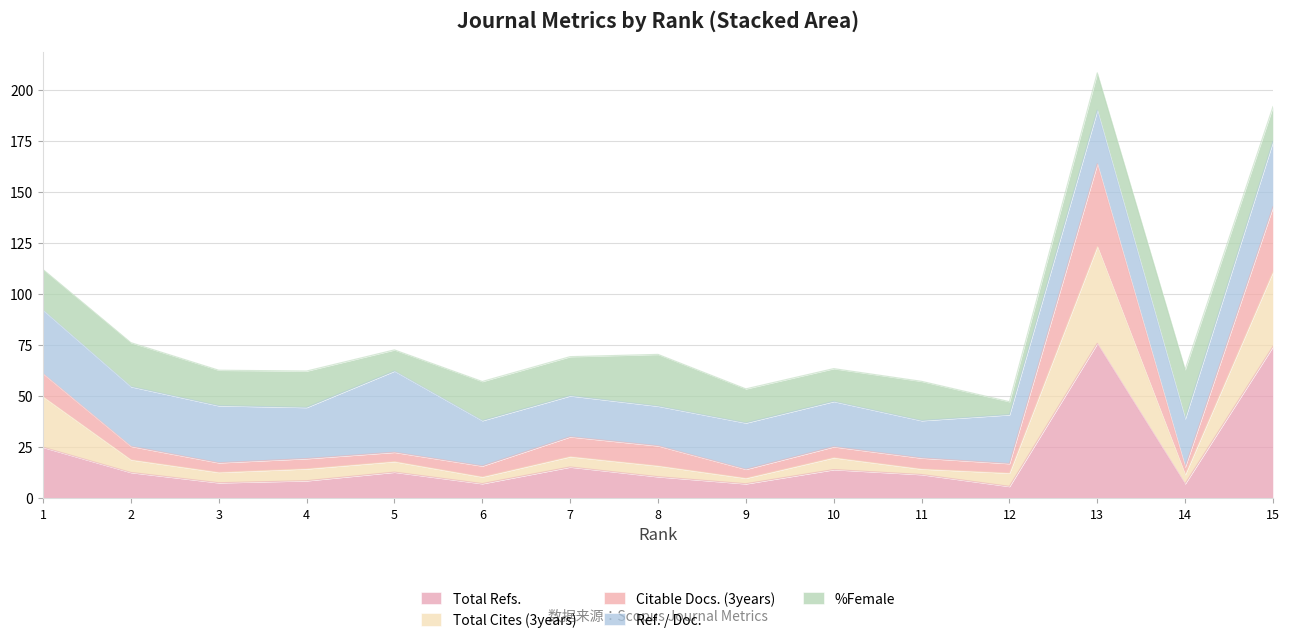

What is the lowest value of the Total Refs. series?

5.7